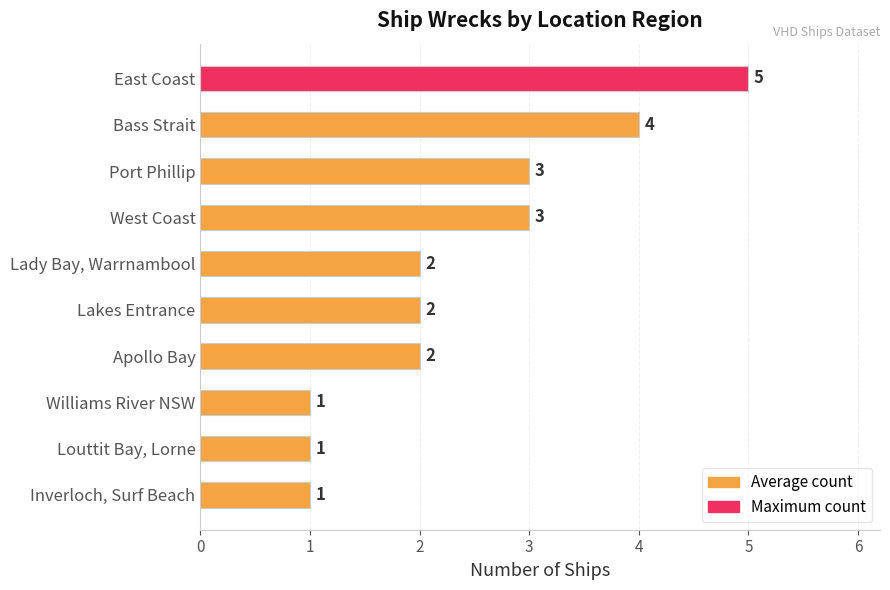

The value at Port Phillip is 4. True or false?

False